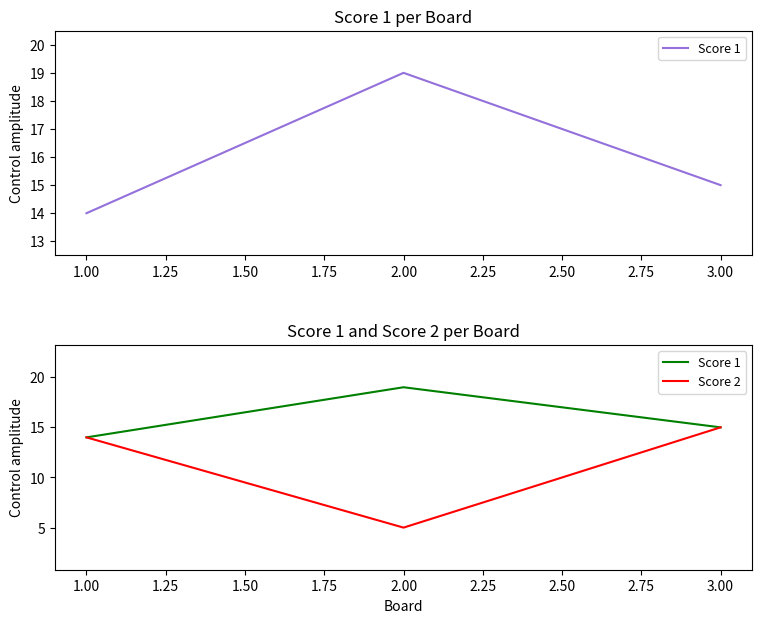

What is the approximate value of Score 1 at 1.00?

14